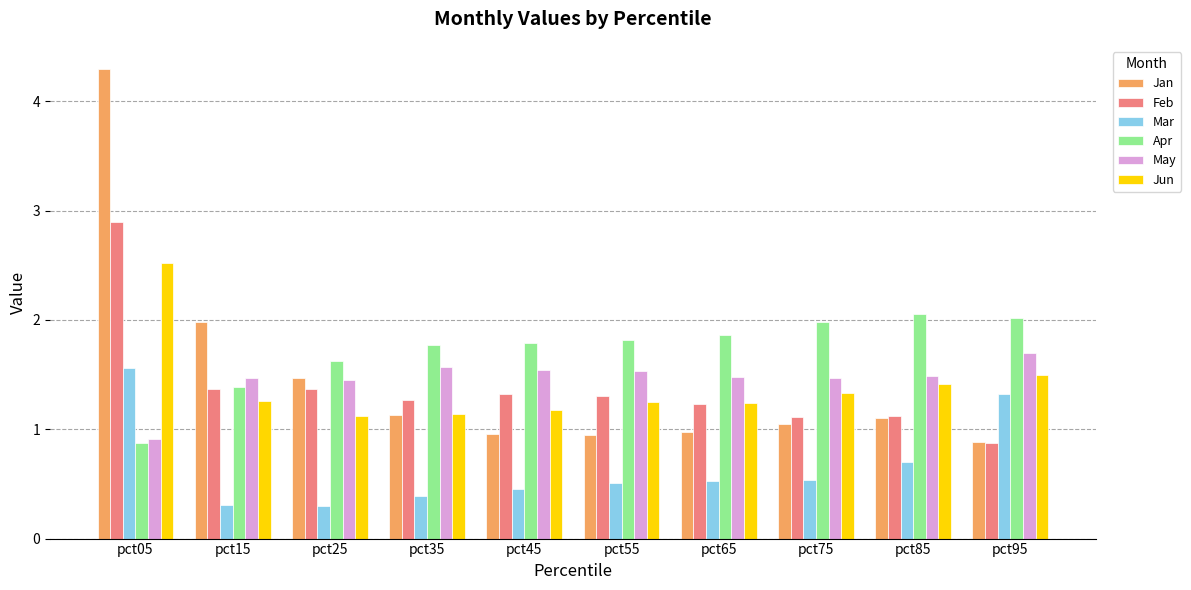

Which label corresponds to the largest value in the chart?

pct05